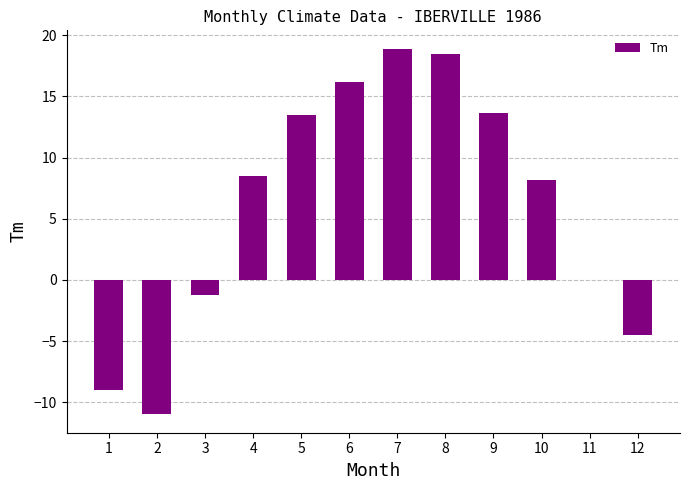

The chart shows a value of 18.9 at 7. True or false?

True